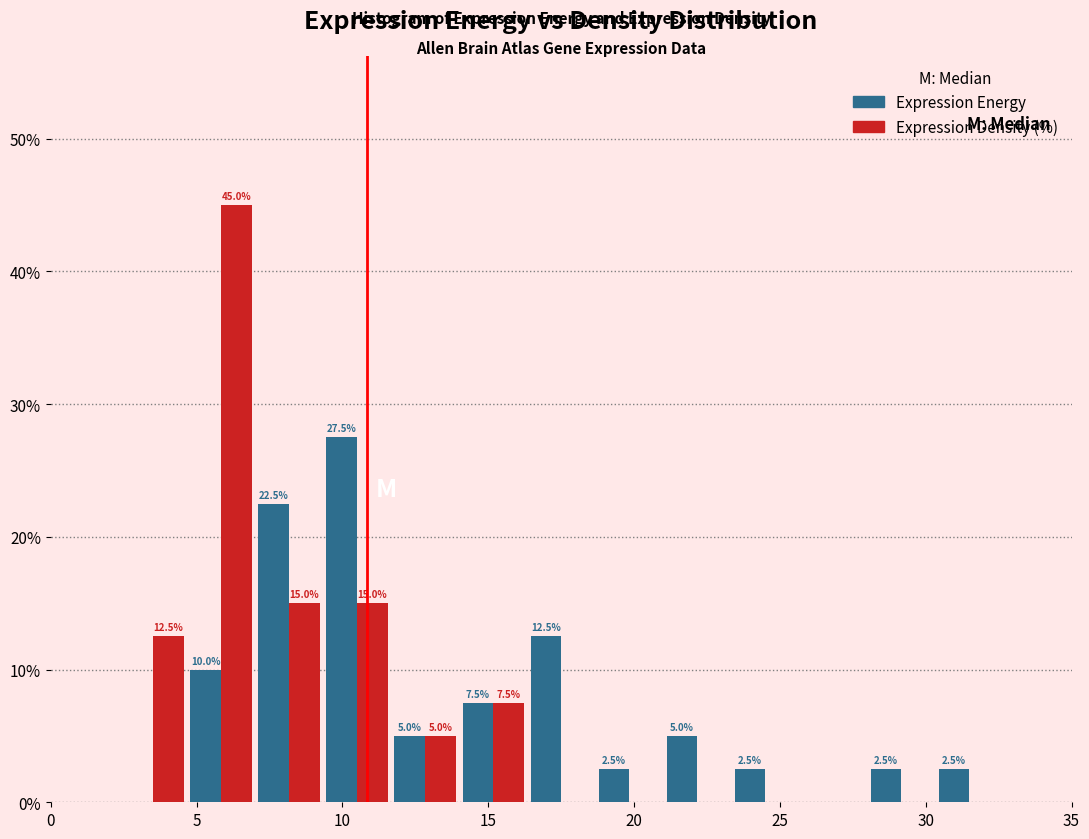

In the Expression Density (%) series, which range on the x-axis has the tallest bar?

4.5 to 7.0